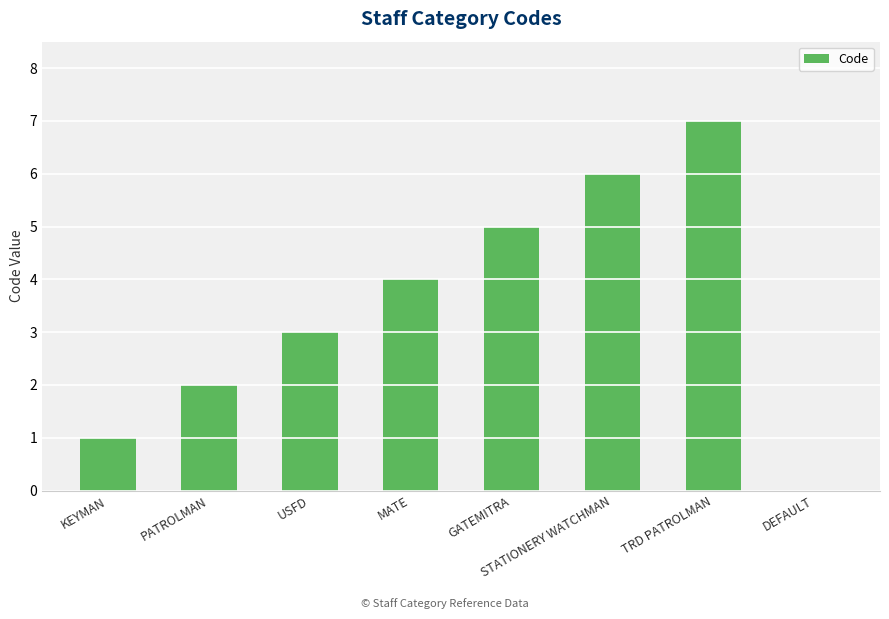

Reading right to left, transcribe all the data shown in this chart.

DEFAULT=0	TRD PATROLMAN=7	STATIONERY WATCHMAN=6	GATEMITRA=5	MATE=4	USFD=3	PATROLMAN=2	KEYMAN=1